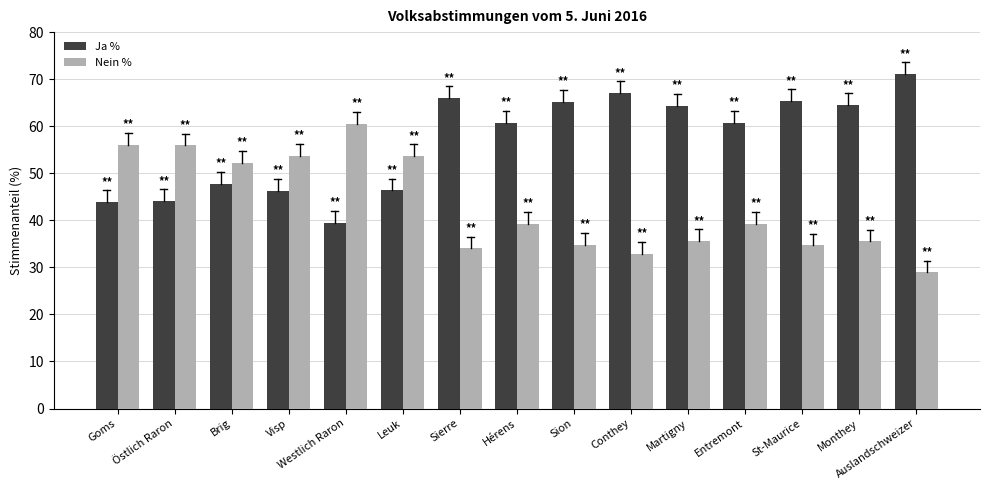

Where does the Nein % series first go above 39?

Goms